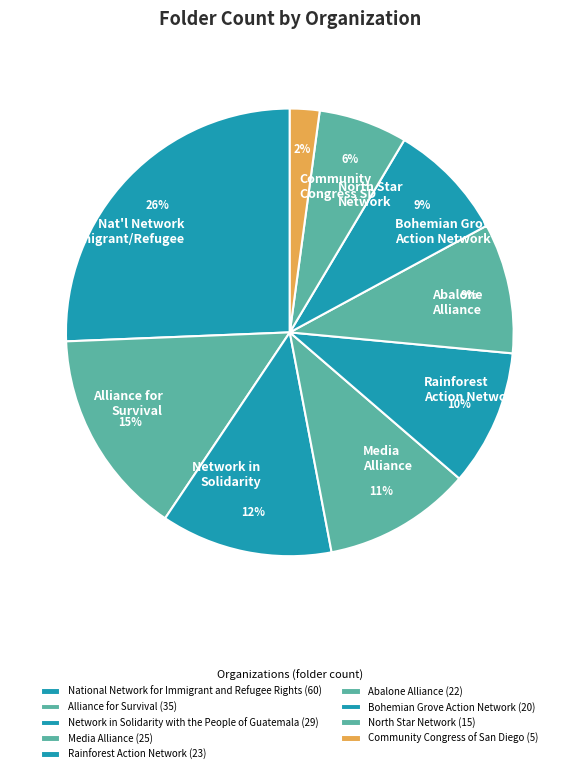

To the nearest percent, what is the average slice percentage?

11%